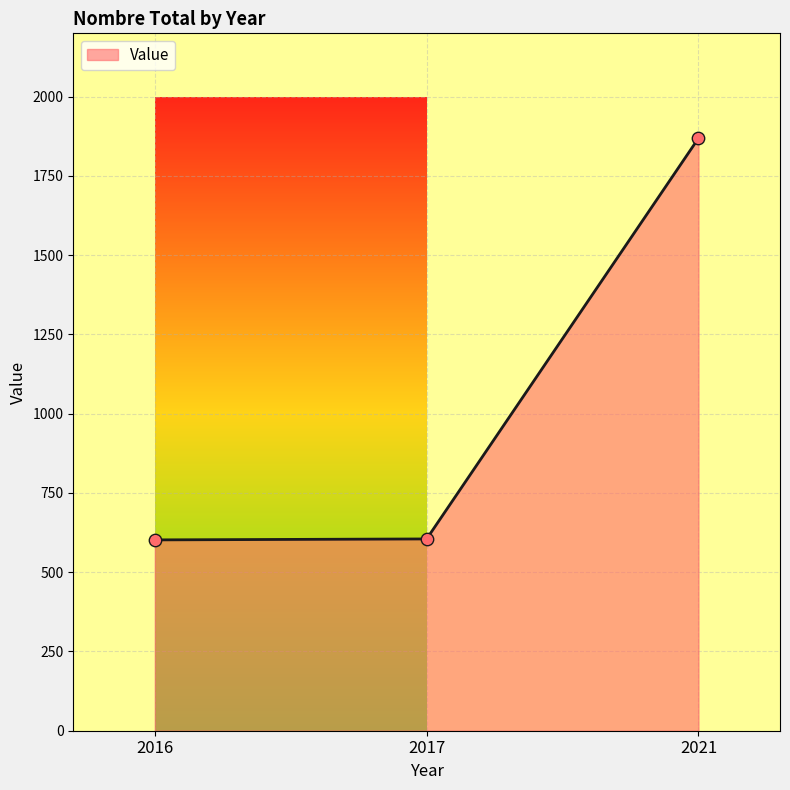

What is the change in value from 2017 to 2021?

+1264